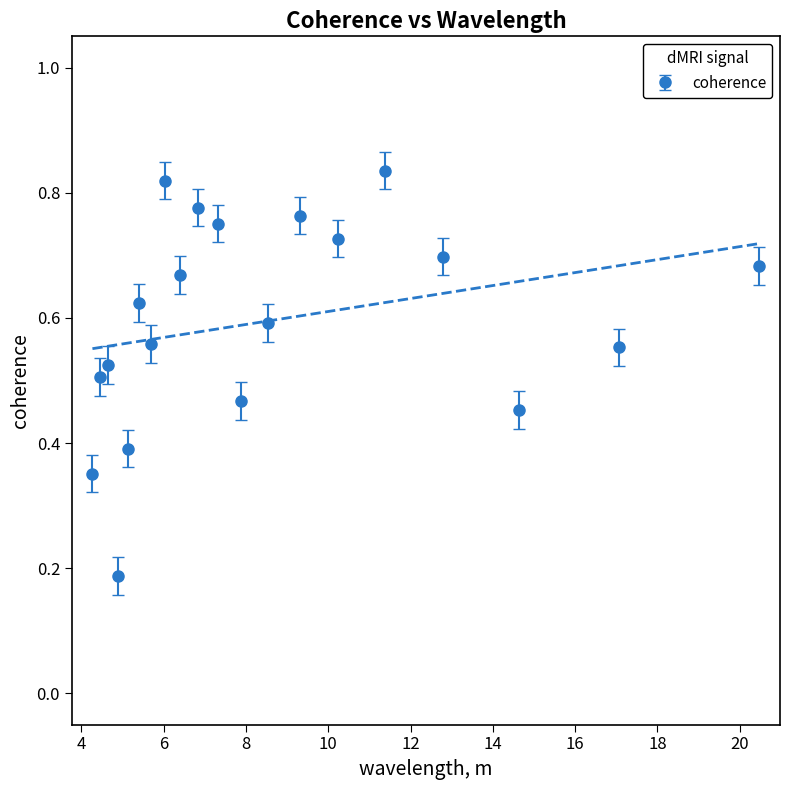

How many points are lower than both their immediate neighbors (excluding endpoints)?

6